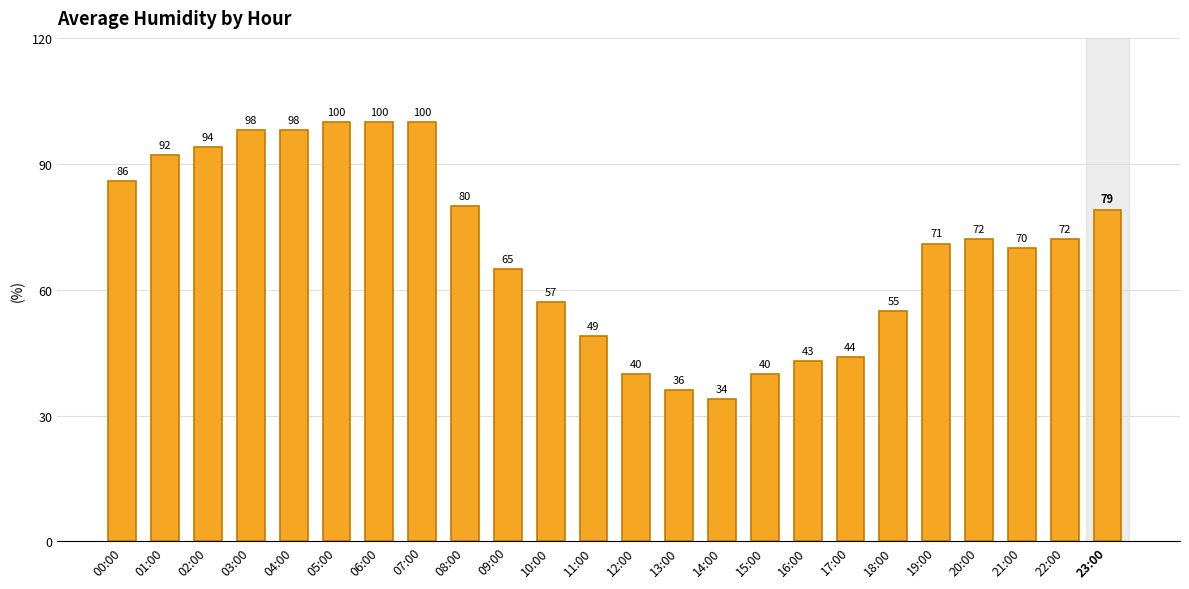

Reading right to left, what are all the values shown in this chart?

79	72	70	72	71	55	44	43	40	34	36	40	49	57	65	80	100	100	100	98	98	94	92	86